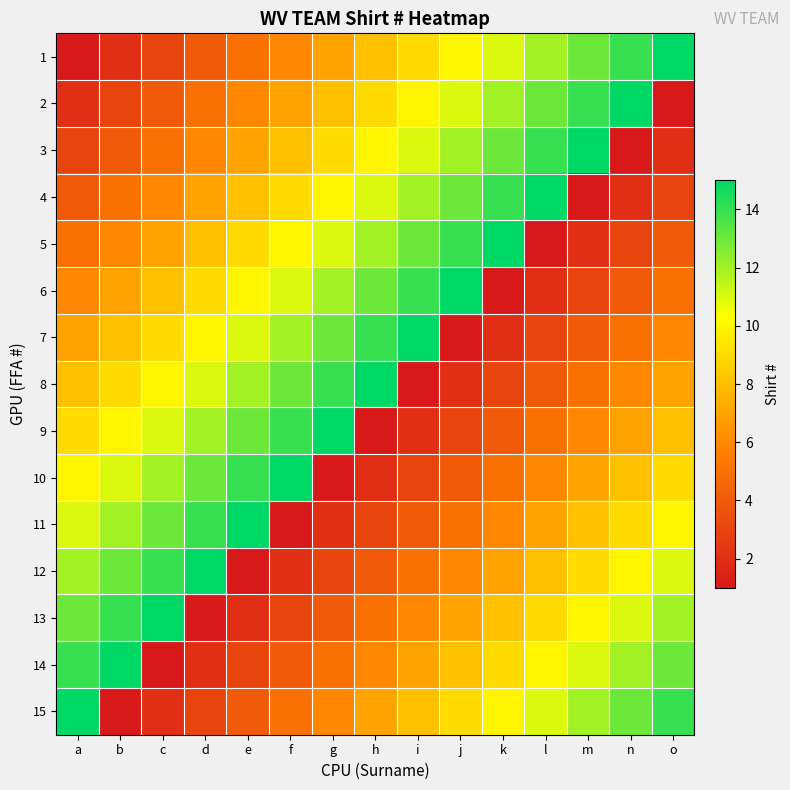

What is the smallest value displayed?

1